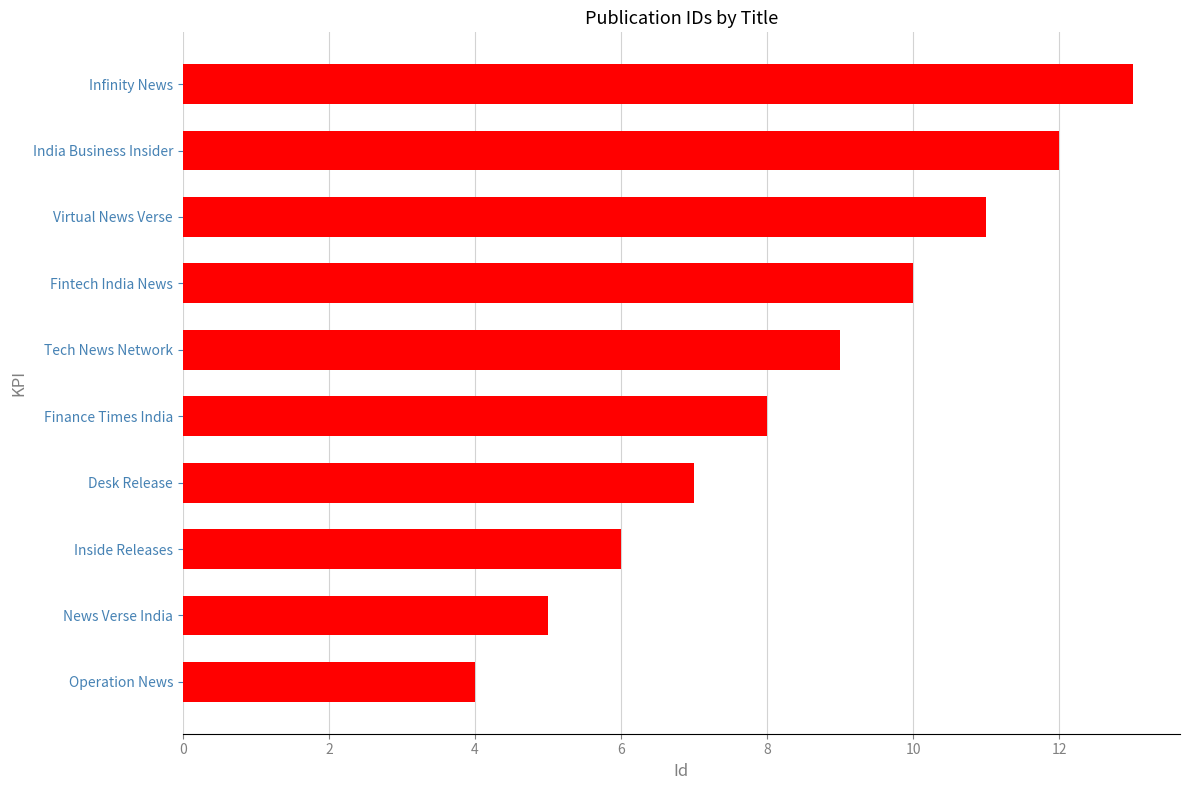

The chart shows a value of 11 at Virtual News Verse. True or false?

True